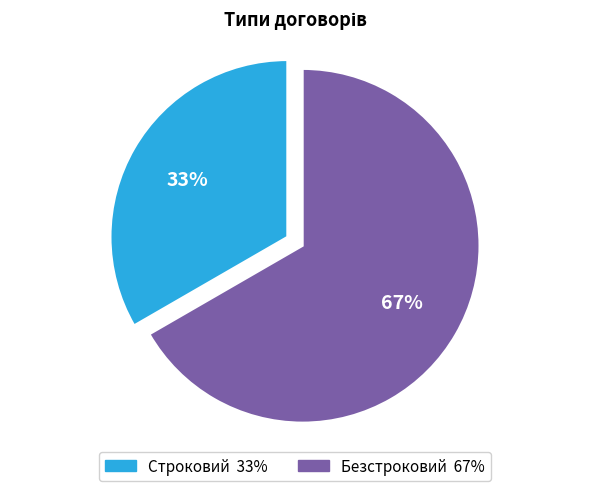

To the nearest percent, what is the combined percentage of Строковий and Безстроковий?

100%